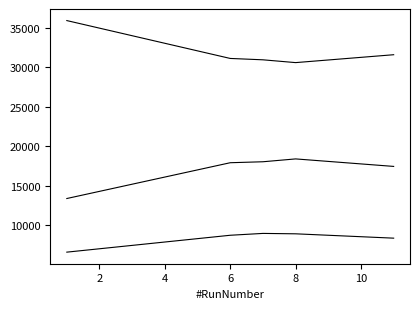

How many lines are shown in the chart?

3